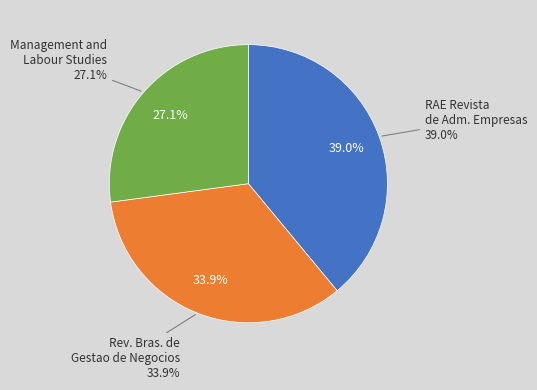

What percentage do Revista Brasileira de Gestao de Negocios and Management and Labour Studies together represent?

61.0%